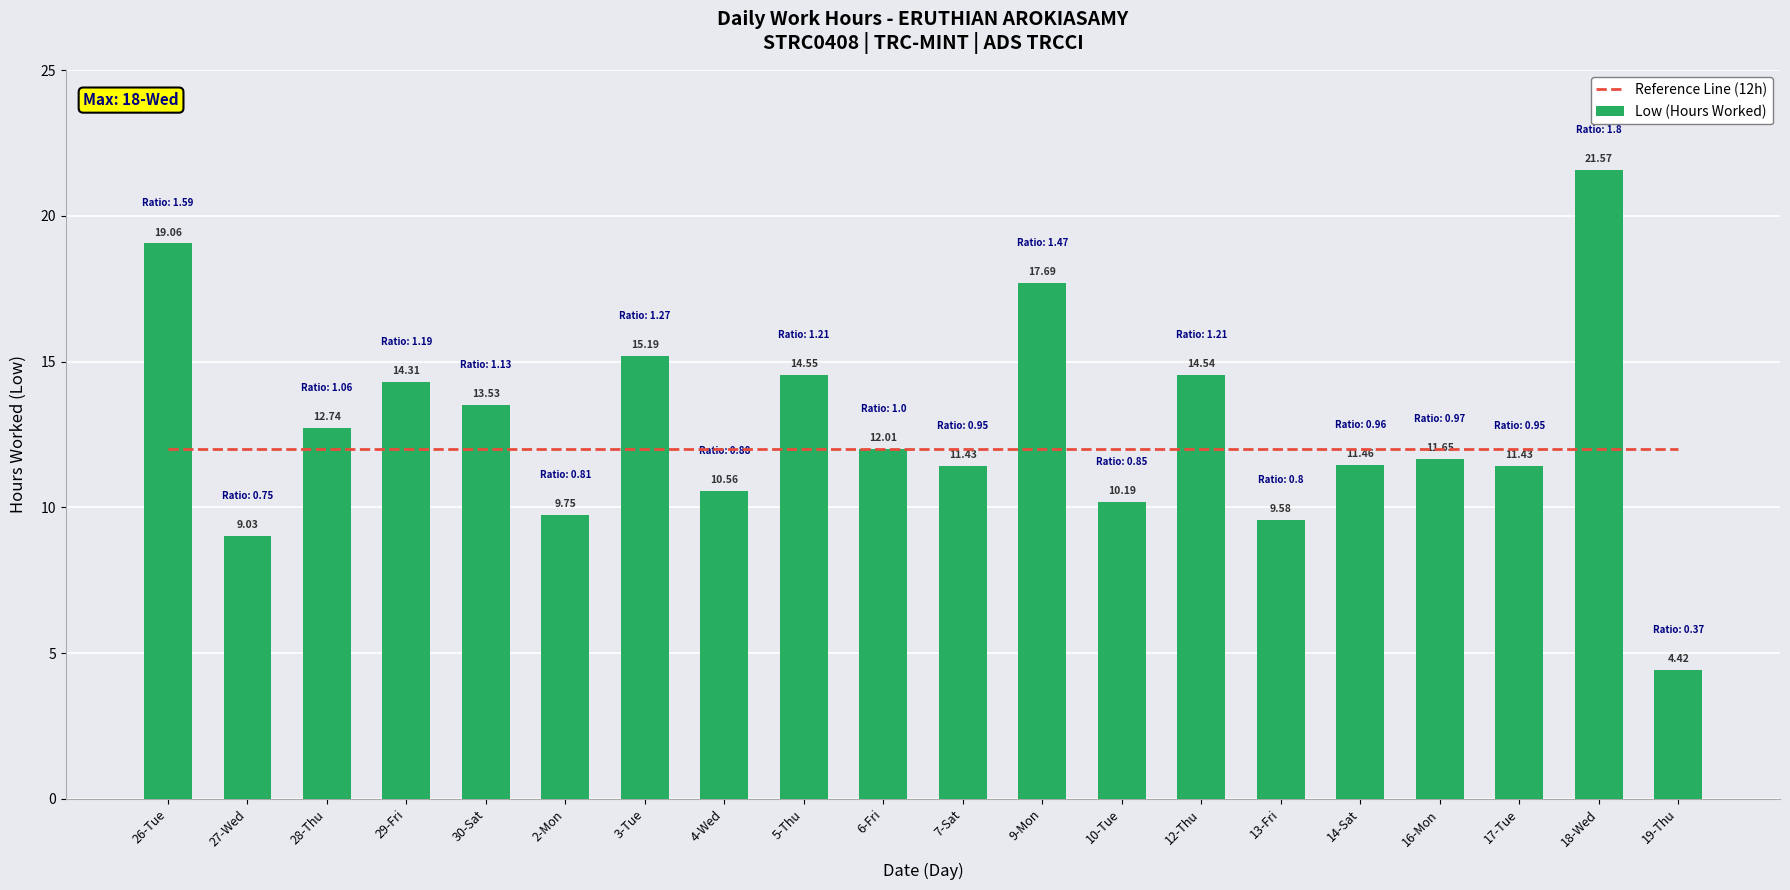

What is the label of the 19th bar from the right?

27-Wed